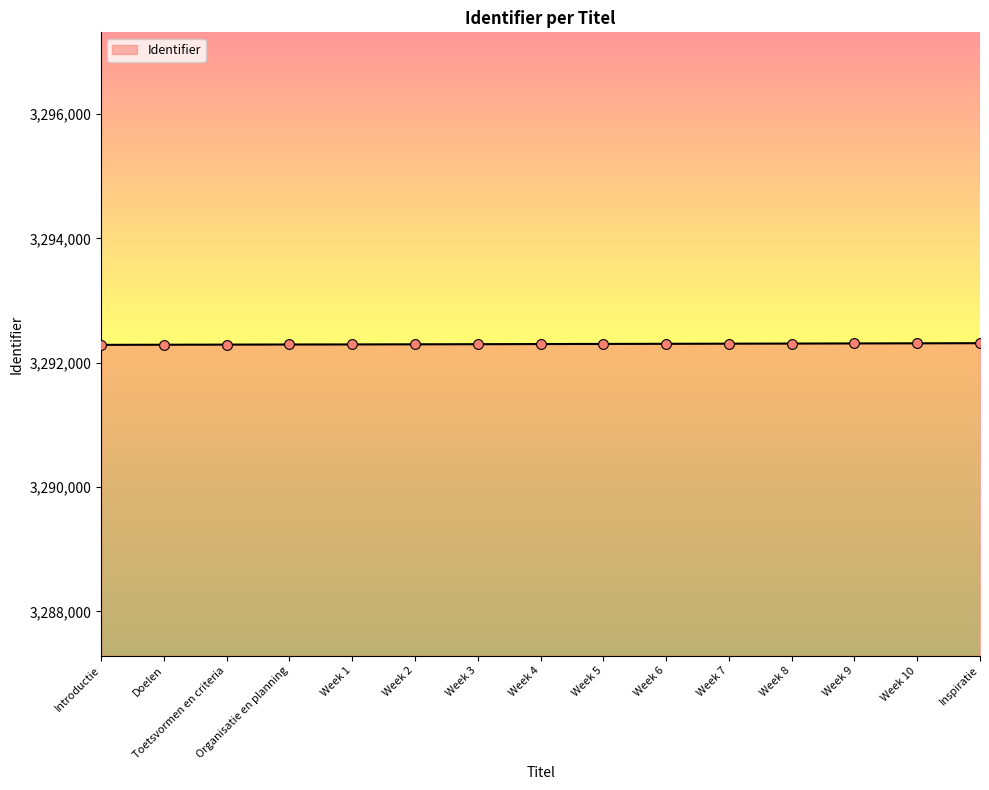

What is the change in value from Week 1 to Week 7?

+12